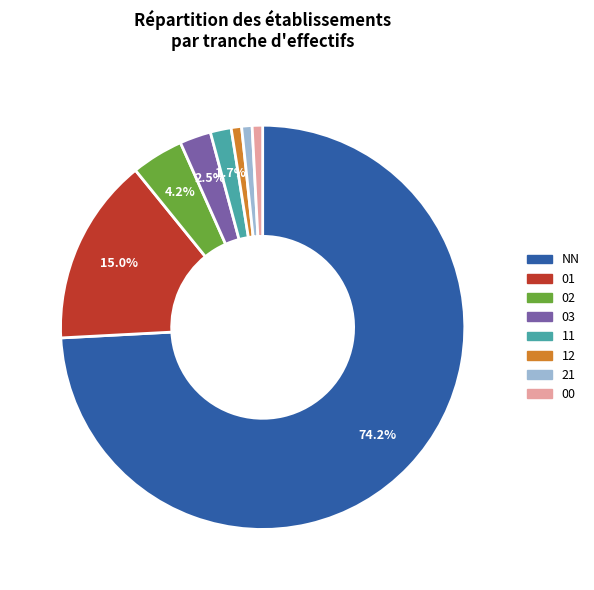

Is it true that 12 is 1% of the pie?

True